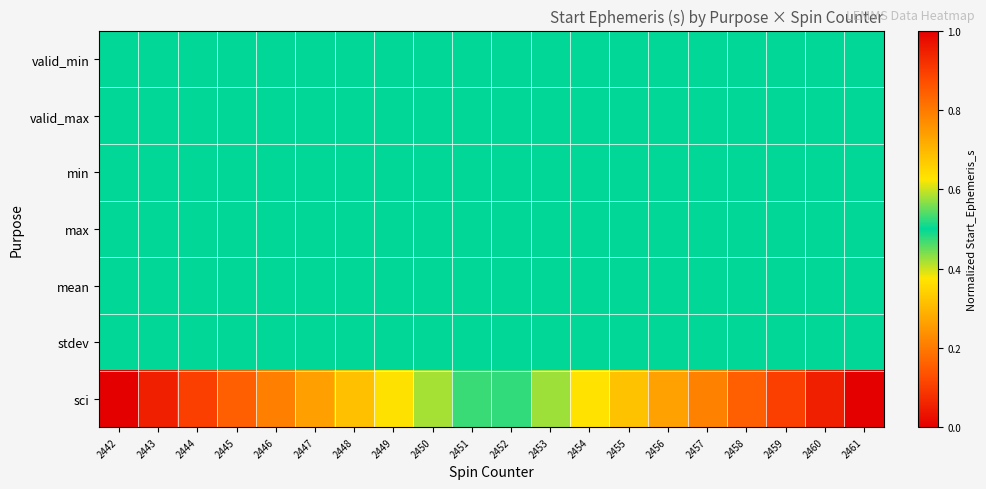

What is the total value across all series at 2457?

3.8